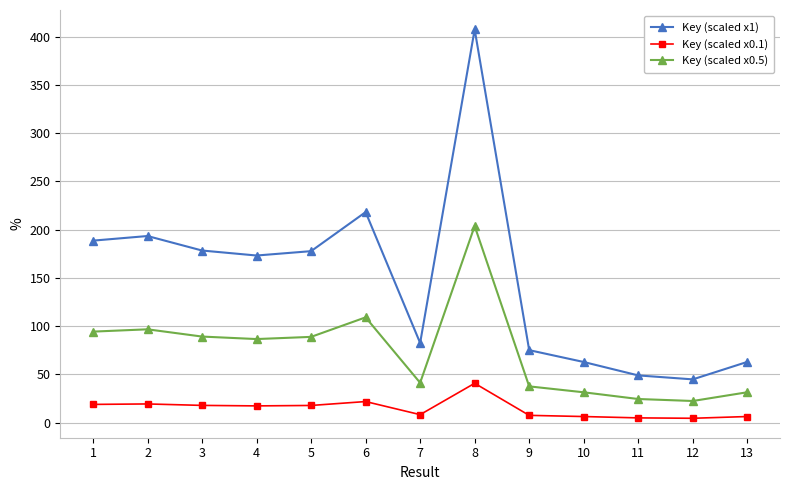

What is the difference between the maximum and minimum values in the Key (scaled x1) series?

362.6